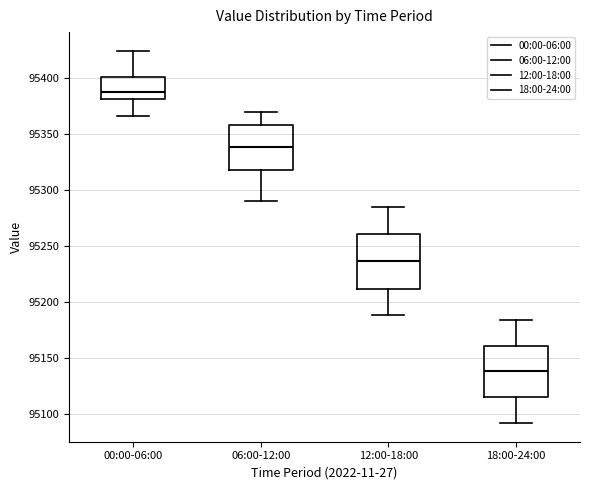

Reading left to right, transcribe this box plot: for each box, give where its median line is, the range the box spans, and where its two whiskers end, as read against the y-axis. The values are not printed on the chart, so give them approximately, as read against the axis.

00:00-06:00: median 95385, box 95380 to 95400, whiskers 95365 to 95425
06:00-12:00: median 95340, box 95315 to 95355, whiskers 95290 to 95370
12:00-18:00: median 95235, box 95210 to 95260, whiskers 95190 to 95285
18:00-24:00: median 95140, box 95115 to 95160, whiskers 95090 to 95185